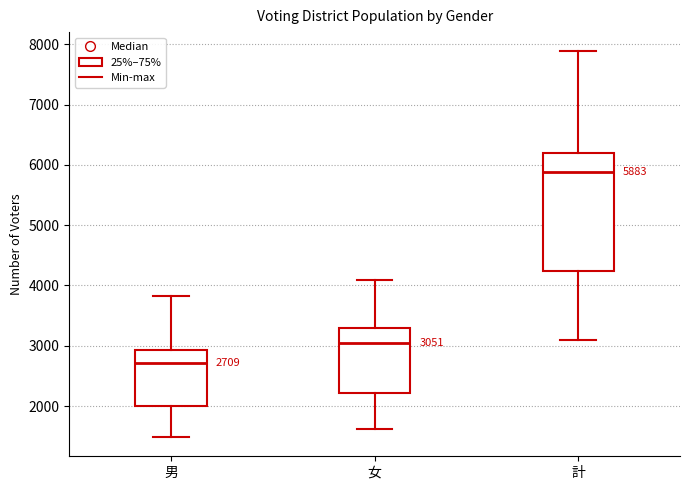

Comparing the boxes themselves (not the whiskers), which one is the tallest?

計